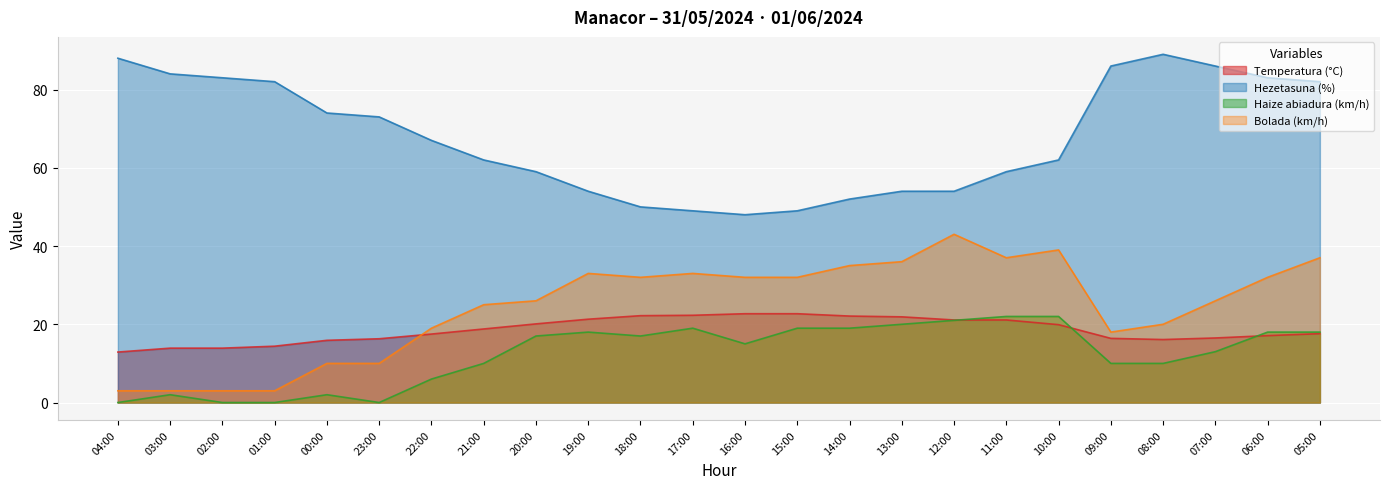

At how many categories does at least one series exceed 47?

24